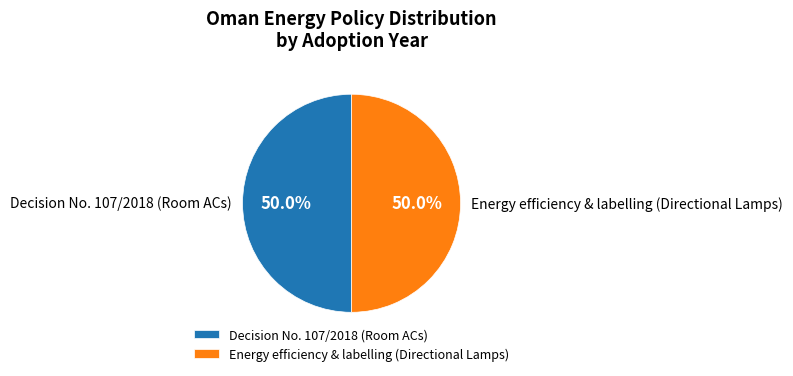

How many segments does this pie chart have?

2